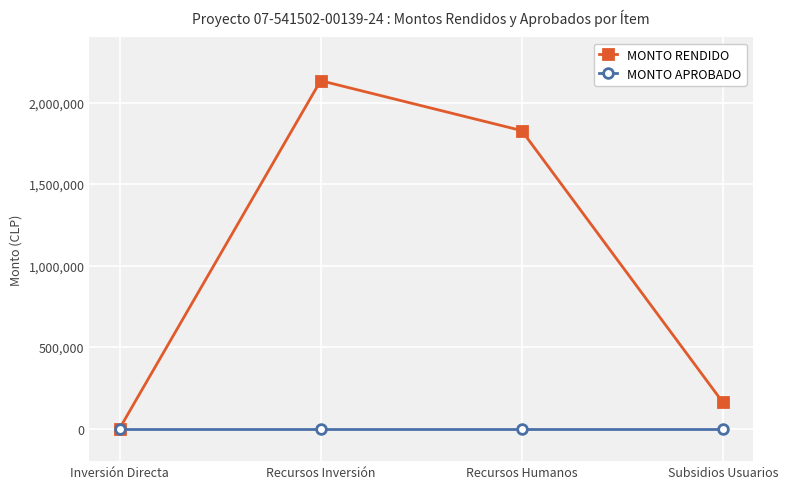

List the series in order of their overall mean, highest first.

MONTO RENDIDO, MONTO APROBADO